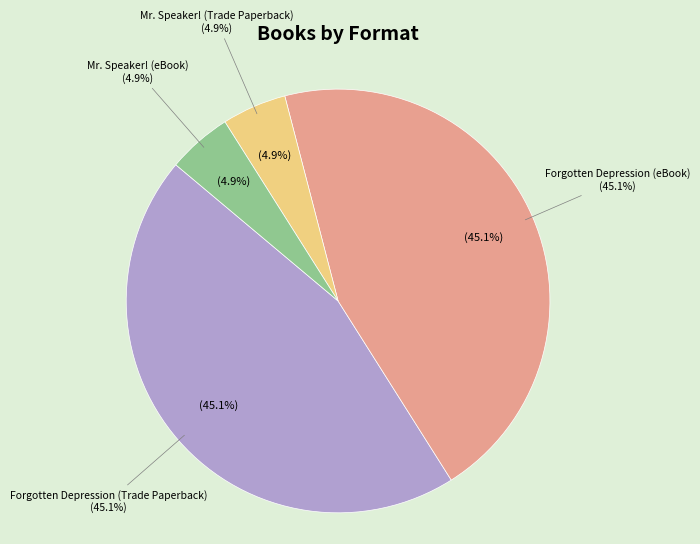

Combined, do Forgotten Depression (eBook) and Forgotten Depression (Trade Paperback) account for over 50%?

Yes